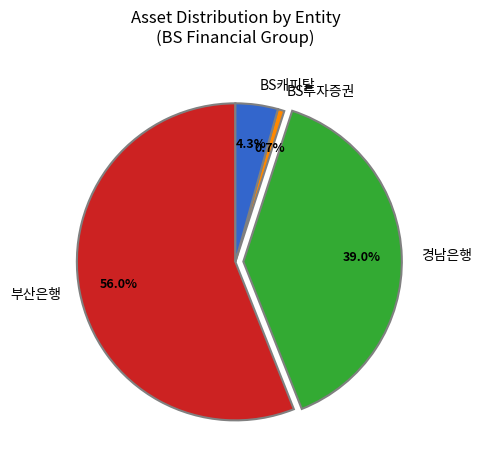

What is the total percentage of BS캐피탈 and 부산은행?

60.3%